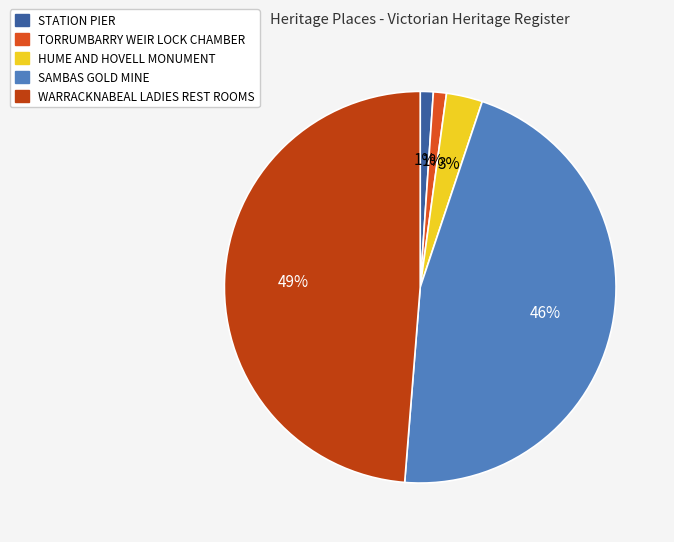

Do STATION PIER and SAMBAS GOLD MINE together represent more than half of the pie?

No